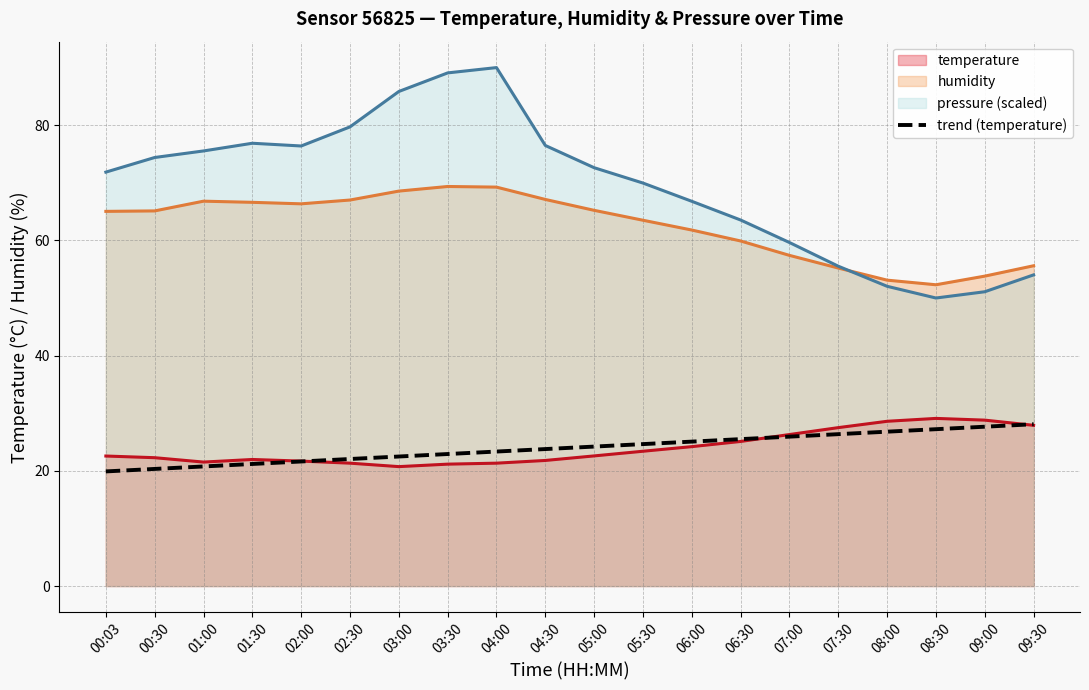

What is the spread (max minus min) of values at 01:00?

54.8